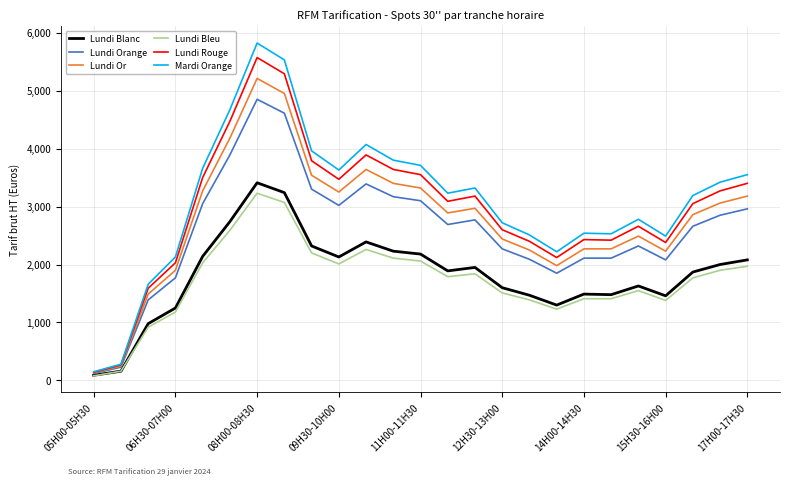

What is the maximum value for Lundi Rouge?

5570